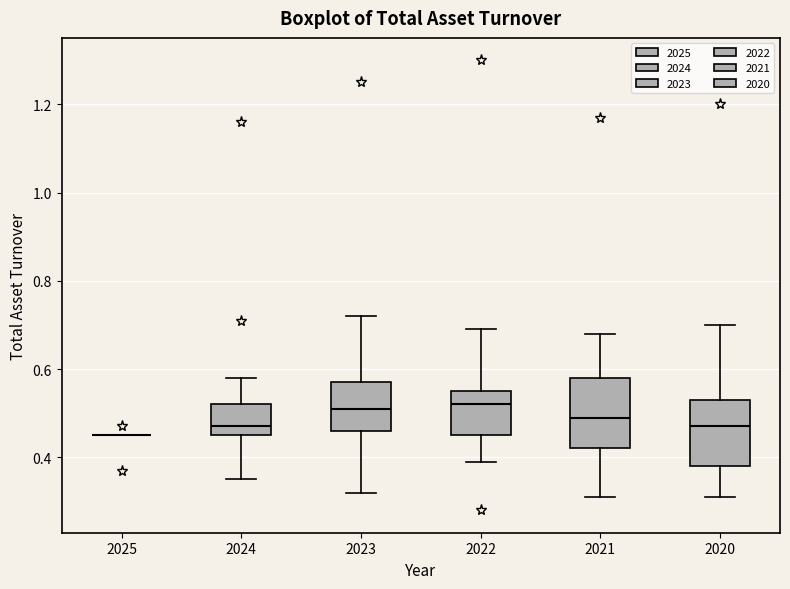

Reading left to right, transcribe this box plot: for each box, give where its median line is, the range the box spans, and where its two whiskers end, as read against the y-axis. The values are not printed on the chart, so give them approximately, as read against the axis.

2025: box collapsed to a line at 0.46, whiskers 0.46 to 0.46
2024: median 0.48, box 0.46 to 0.52, whiskers 0.36 to 0.58
2023: median 0.52, box 0.46 to 0.58, whiskers 0.32 to 0.72
2022: median 0.52, box 0.46 to 0.56, whiskers 0.40 to 0.70
2021: median 0.50, box 0.42 to 0.58, whiskers 0.32 to 0.68
2020: median 0.48, box 0.38 to 0.54, whiskers 0.32 to 0.70